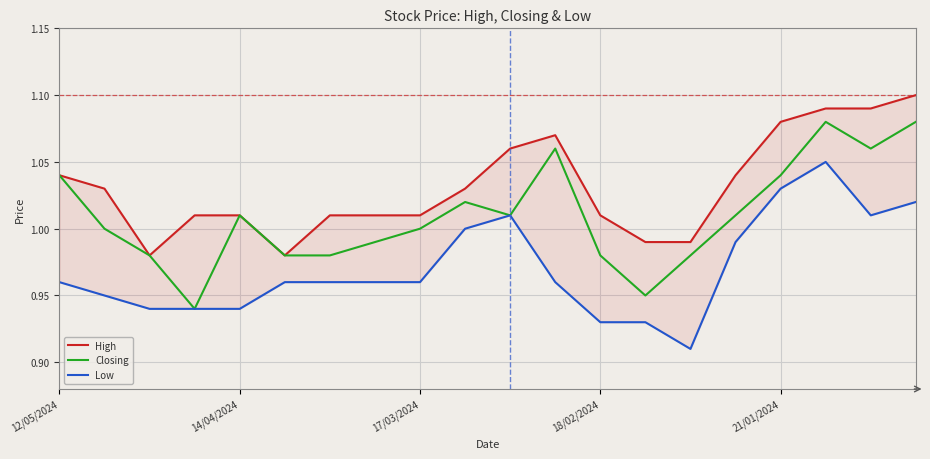

At which category does Closing reach its first local peak?

14/04/2024